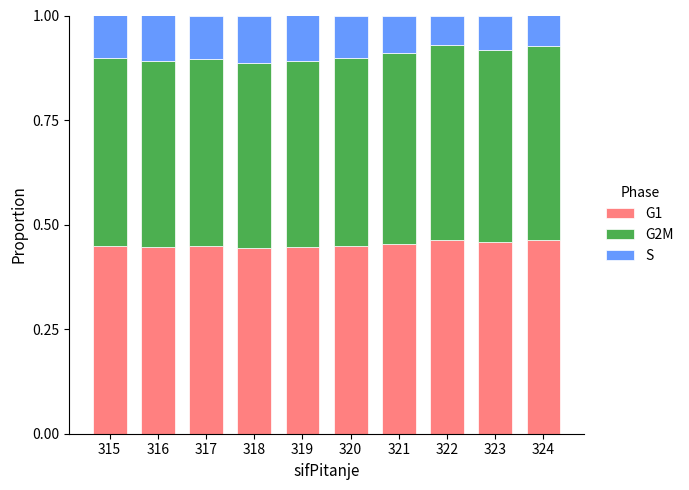

True or false: G1 has a value of 0.6 at 322.

False